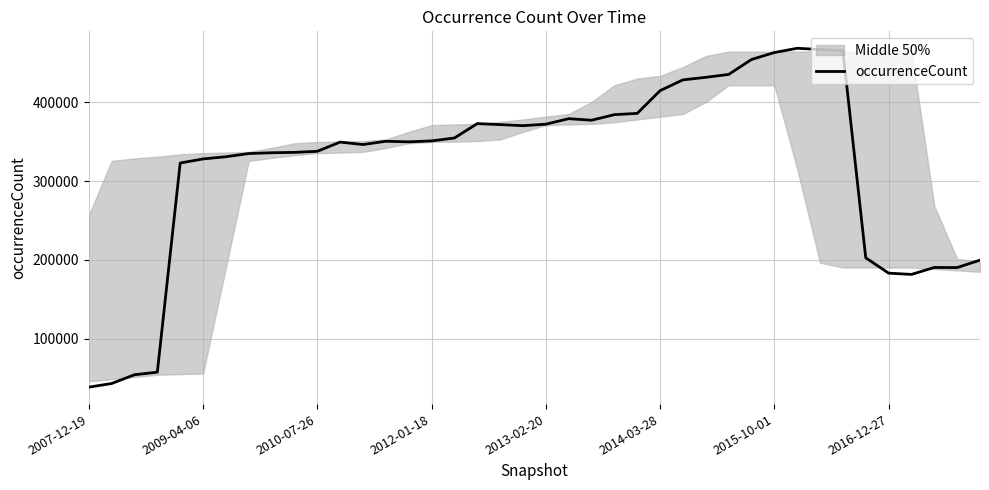

Is it true that the value at 17 is 243627?

False